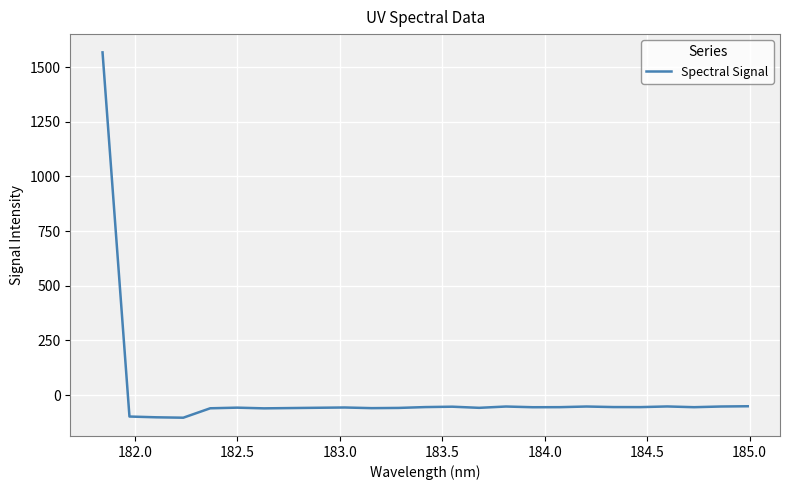

What is the minimum value shown in the chart?

-103.1